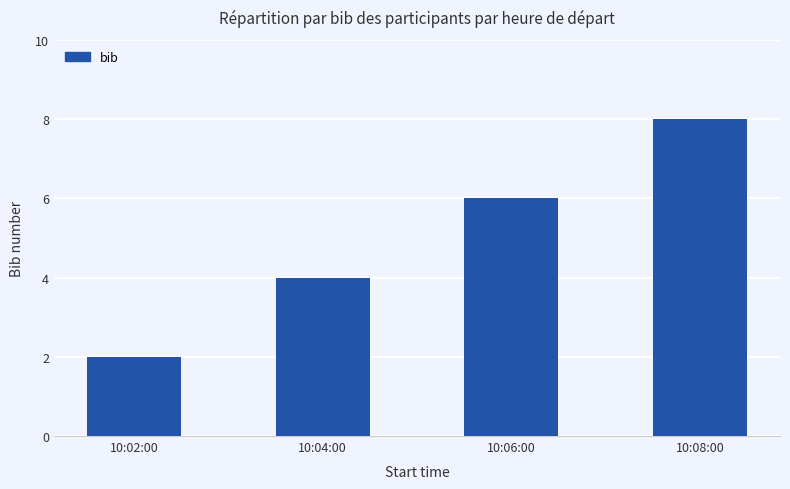

What is the average value?

5